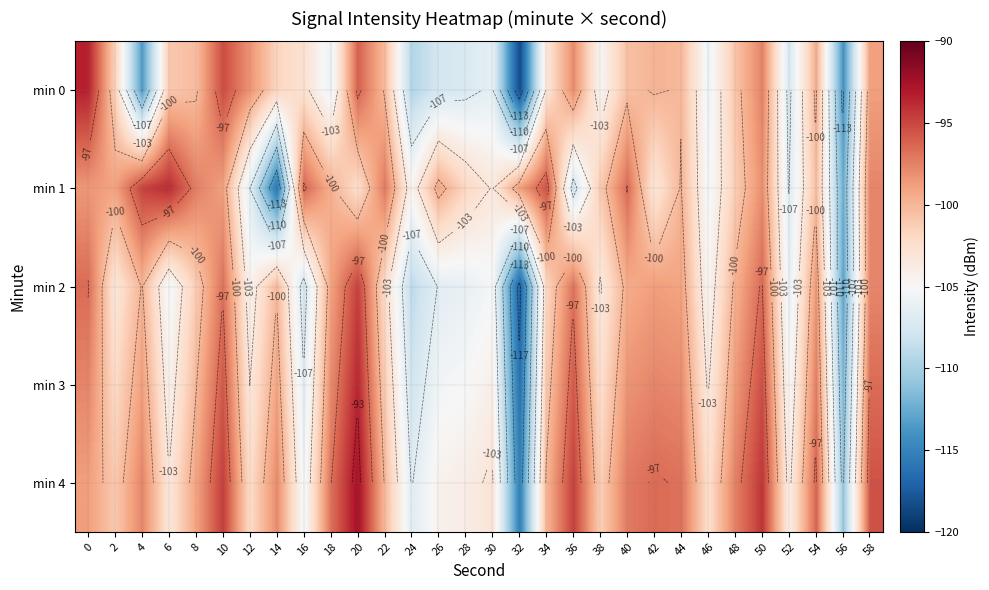

What is the sum of the min 0 values at 36 and 8?

-198.3